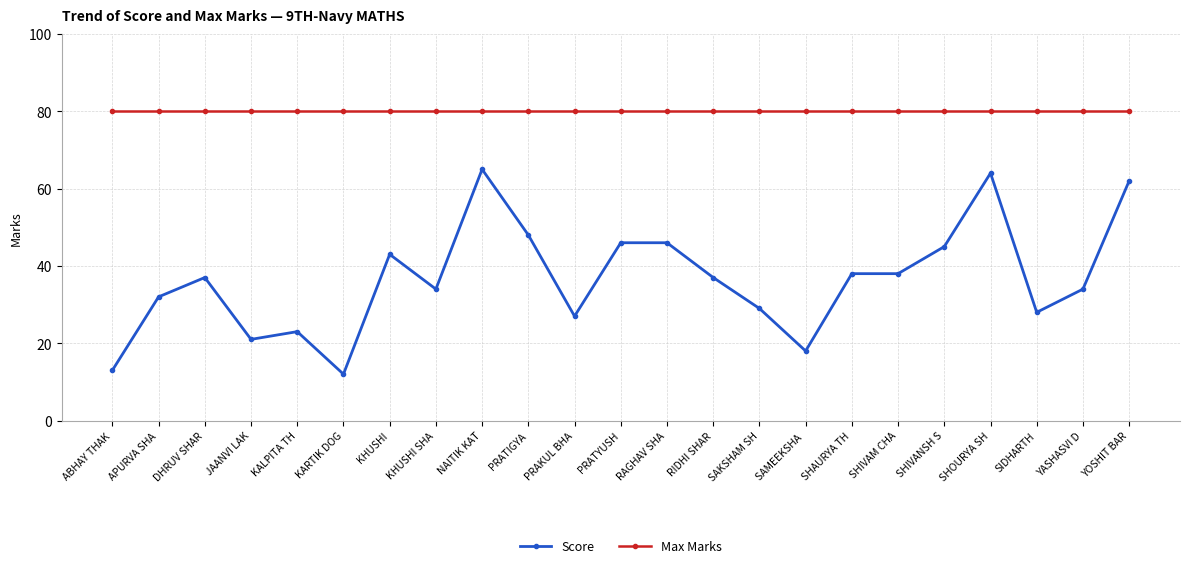

What is the total value across all series at YOSHIT BAR?

142